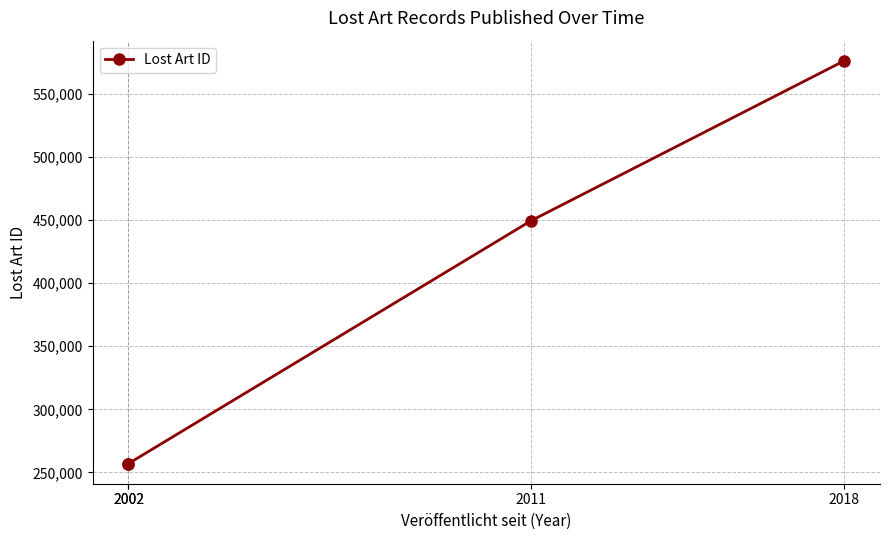

Reading left to right, extract all data points from this chart.

257046	257048	449368	576023